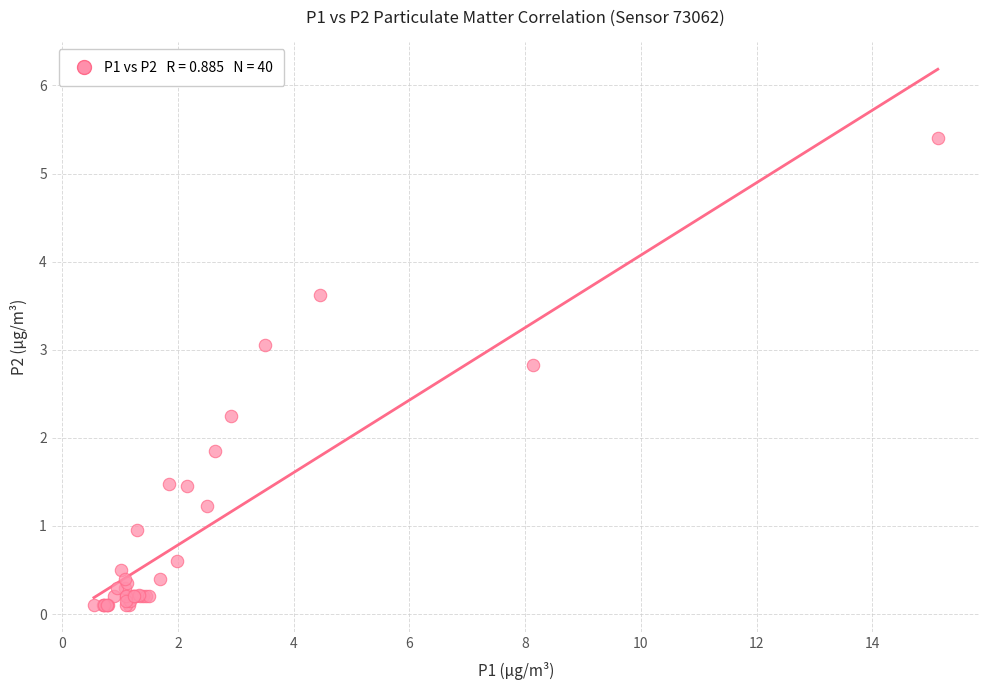

What Y value in the scatter plot is closest to 2?

1.9